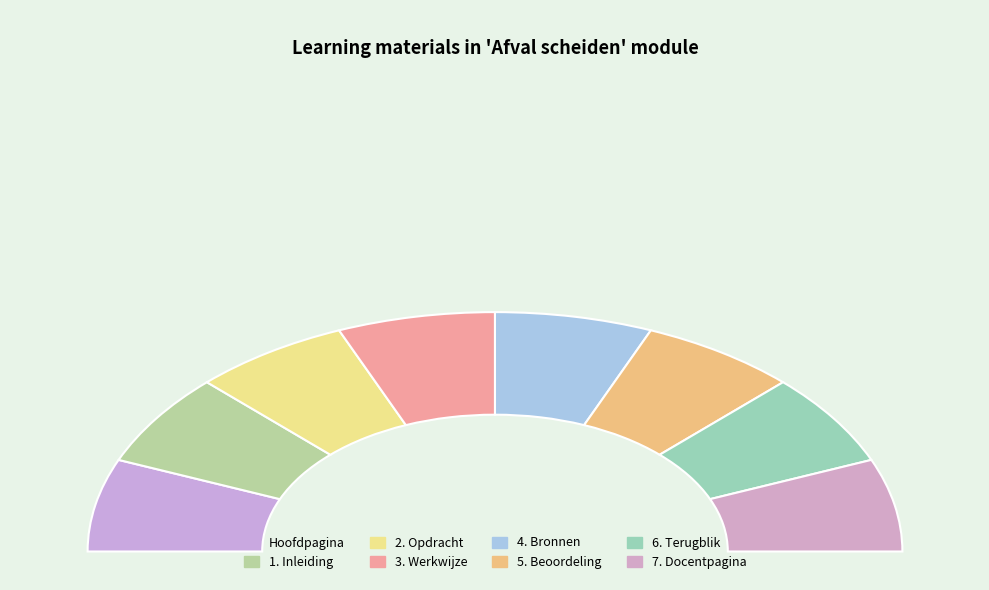

Is there a majority slice in this chart?

No